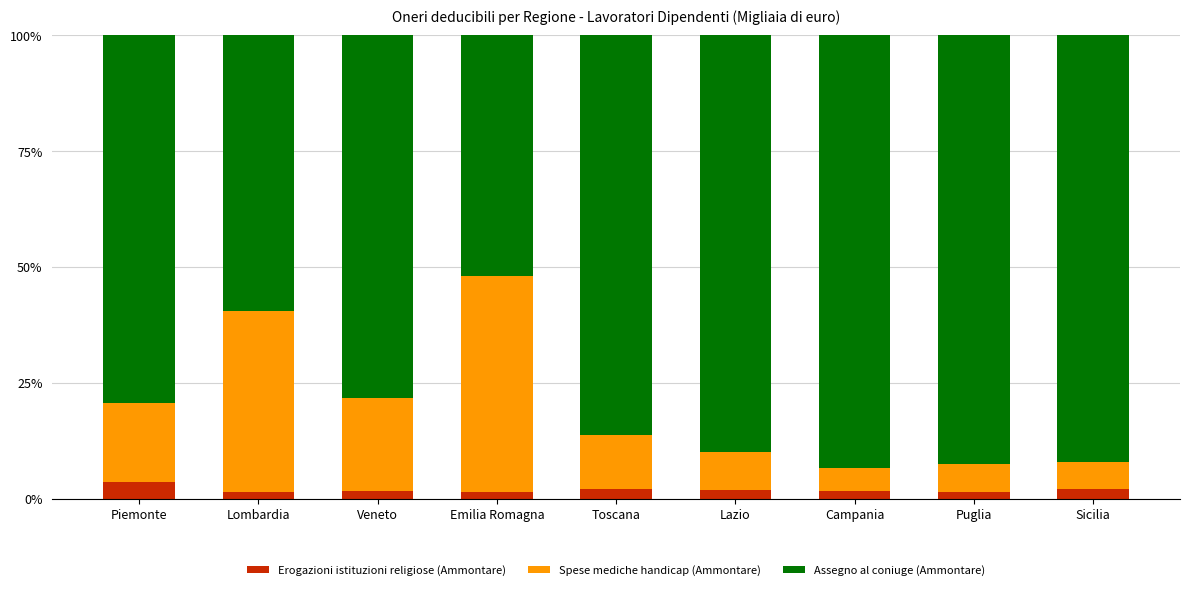

What is the maximum value for Erogazioni istituzioni religiose (Ammontare)?

3.6